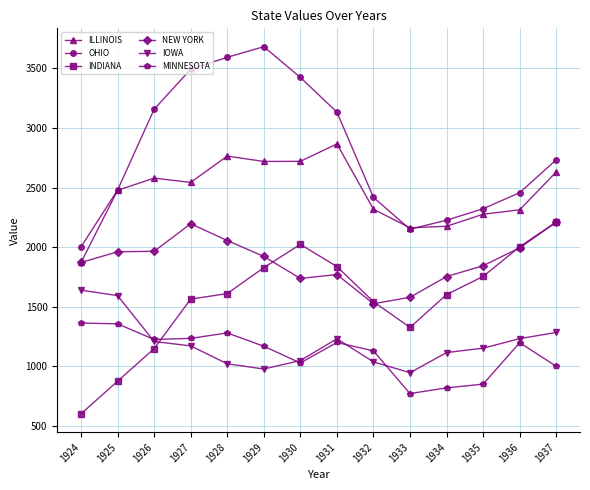

What is the value of the OHIO point at the 14th from the left?

2733